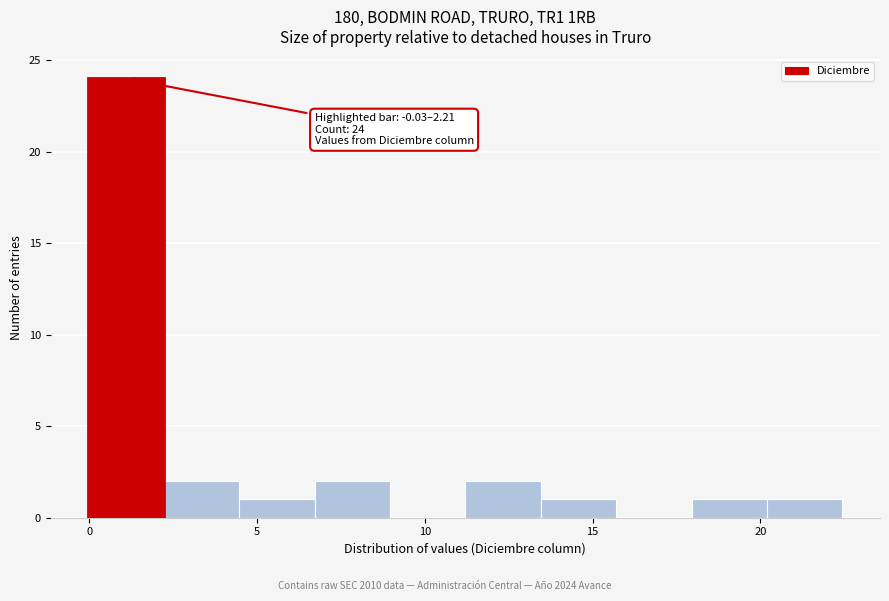

Which range on the x-axis has the tallest bar?

0.0 to 2.0